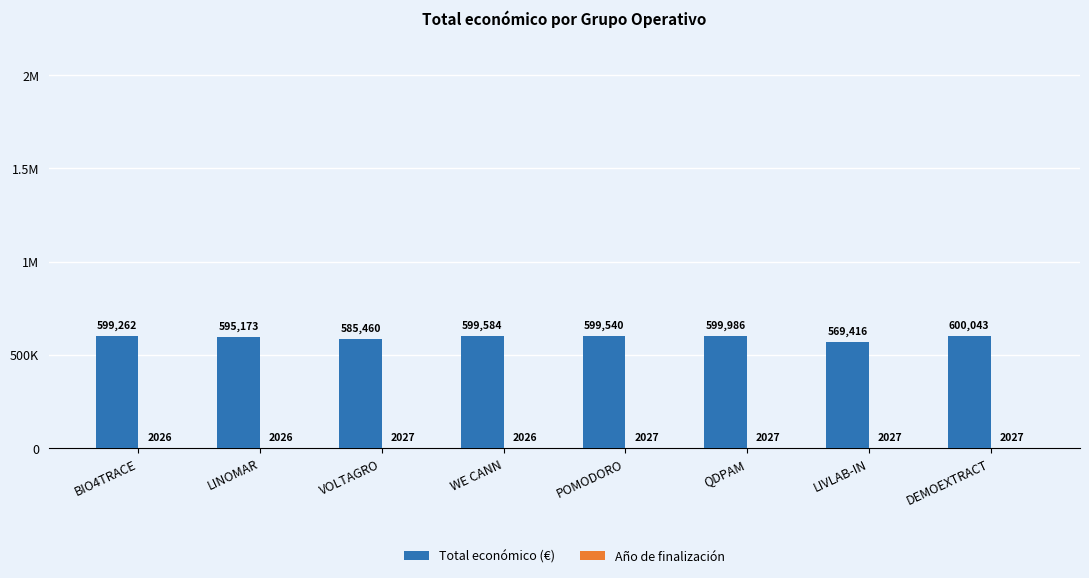

Are the bars horizontal?

No